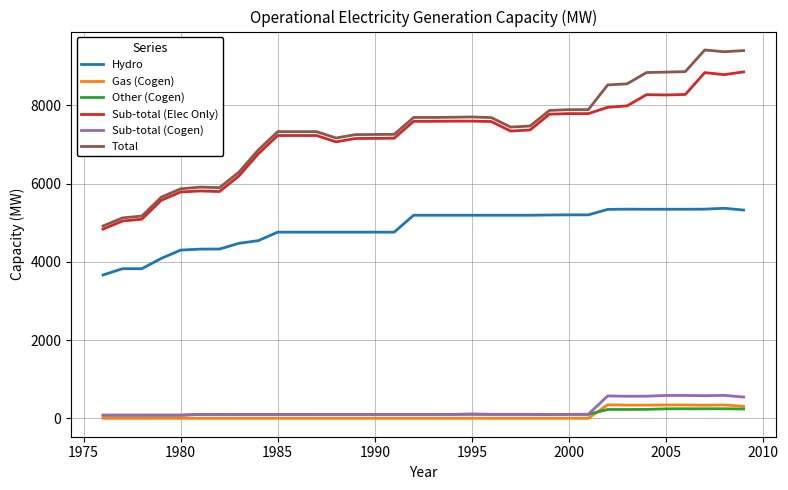

Does the chart have visible grid lines?

Yes